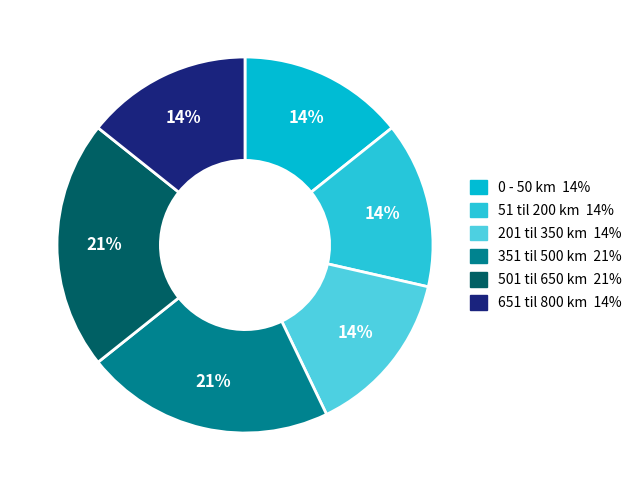

To the nearest percent, what is the difference between the largest and smallest slice percentages?

7%